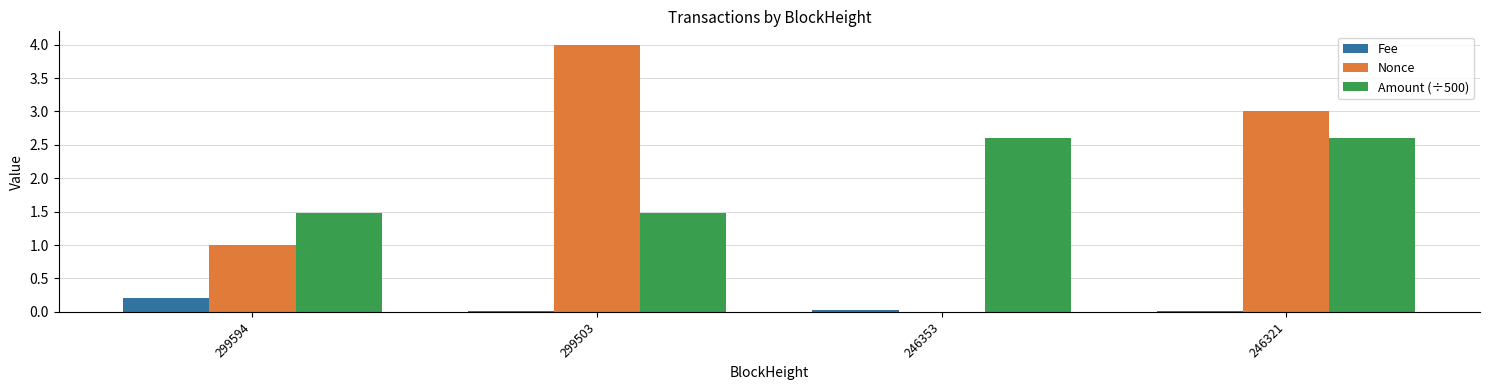

How many groups of bars are there?

4